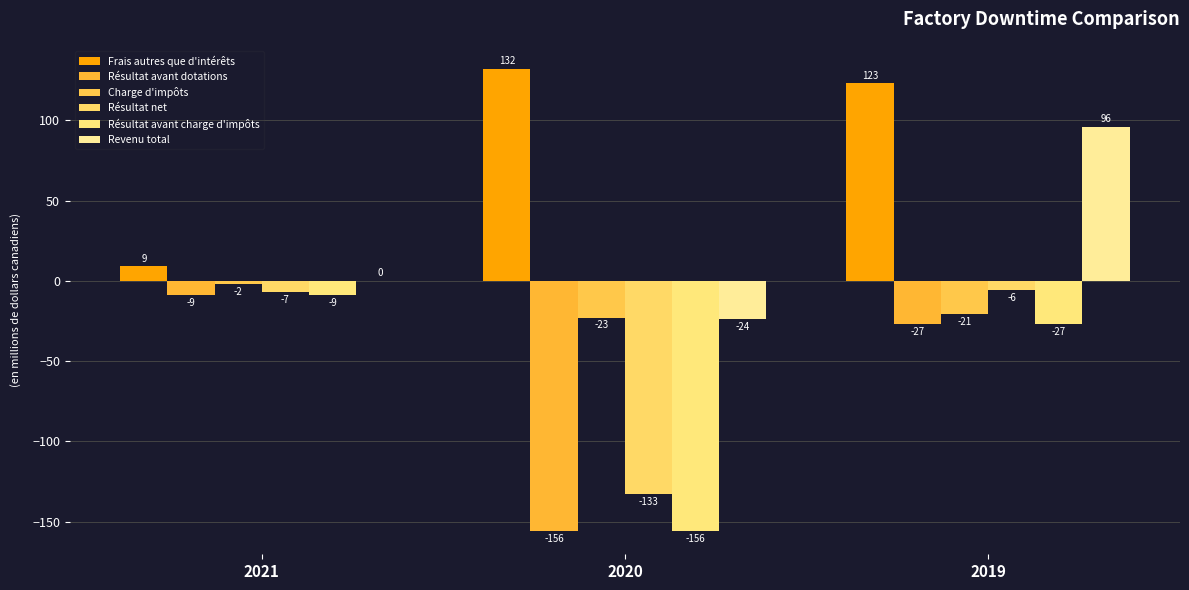

What is the value of the Résultat avant dotations bar at the 2nd from the left?

-156